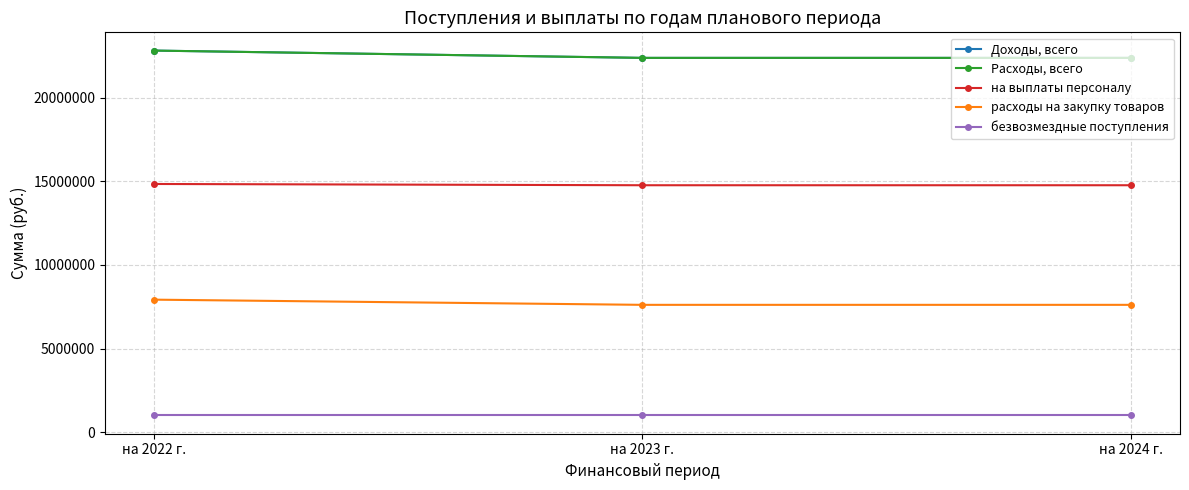

What is the sum of all безвозмездные поступления values?

3000000